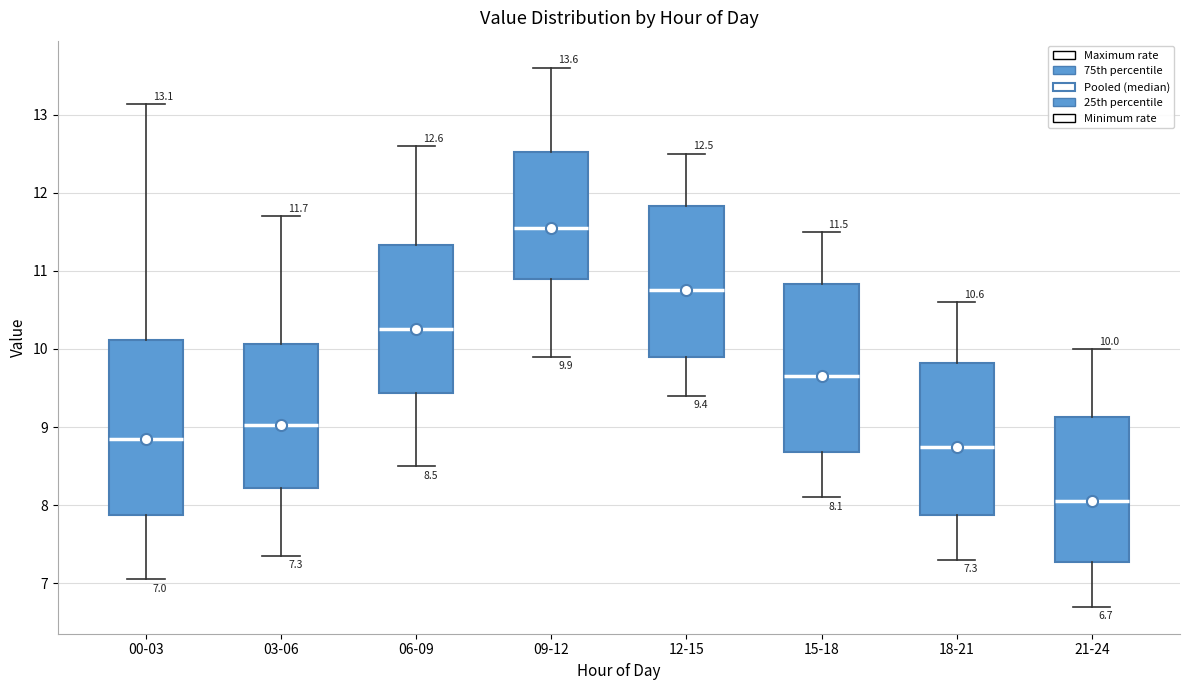

Which box's median line is the highest?

09-12